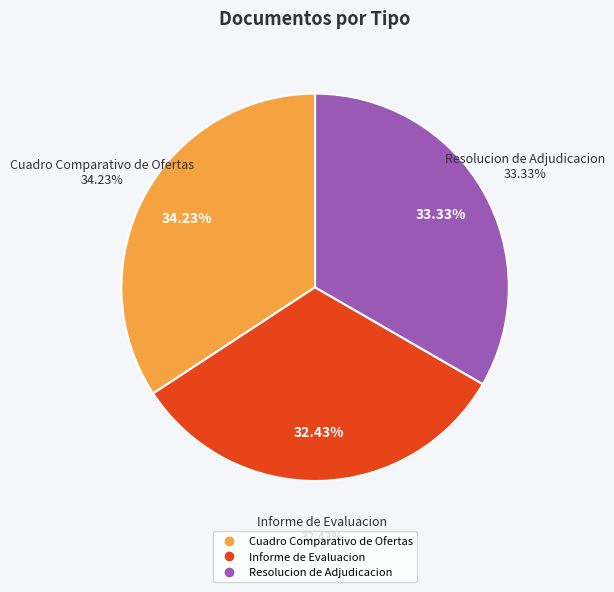

Does any single category account for the majority?

No